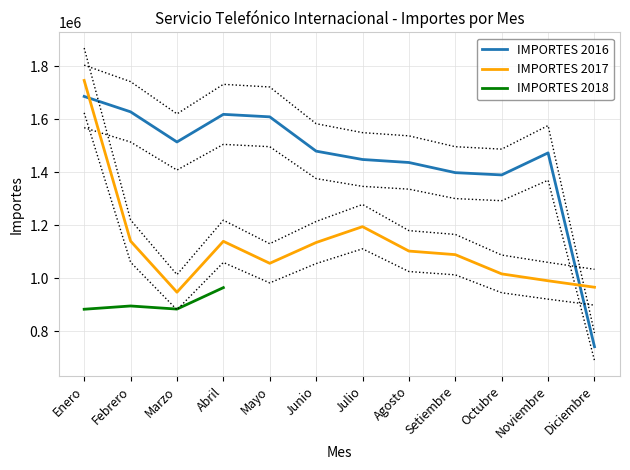

List the labels in order of IMPORTES 2016 value, smallest first.

Diciembre, Octubre, Setiembre, Agosto, Julio, Noviembre, Junio, Marzo, Mayo, Abril, Febrero, Enero